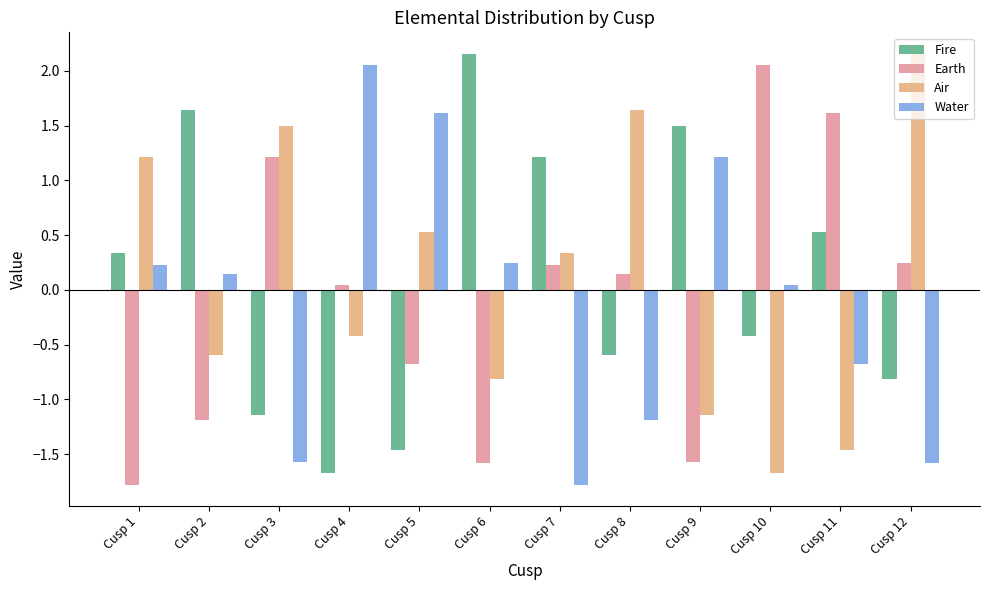

Reading left to right, list all the values displayed in this chart.

Fire: Cusp 1=0.3	Cusp 2=1.6	Cusp 3=-1.1	Cusp 4=-1.7	Cusp 5=-1.5	Cusp 6=2.2	Cusp 7=1.2	Cusp 8=-0.6	Cusp 9=1.5	Cusp 10=-0.4	Cusp 11=0.5	Cusp 12=-0.8
Earth: Cusp 1=-1.8	Cusp 2=-1.2	Cusp 3=1.2	Cusp 4=0.0	Cusp 5=-0.7	Cusp 6=-1.6	Cusp 7=0.2	Cusp 8=0.1	Cusp 9=-1.6	Cusp 10=2.1	Cusp 11=1.6	Cusp 12=0.2
Air: Cusp 1=1.2	Cusp 2=-0.6	Cusp 3=1.5	Cusp 4=-0.4	Cusp 5=0.5	Cusp 6=-0.8	Cusp 7=0.3	Cusp 8=1.6	Cusp 9=-1.1	Cusp 10=-1.7	Cusp 11=-1.5	Cusp 12=2.2
Water: Cusp 1=0.2	Cusp 2=0.1	Cusp 3=-1.6	Cusp 4=2.1	Cusp 5=1.6	Cusp 6=0.2	Cusp 7=-1.8	Cusp 8=-1.2	Cusp 9=1.2	Cusp 10=0.0	Cusp 11=-0.7	Cusp 12=-1.6